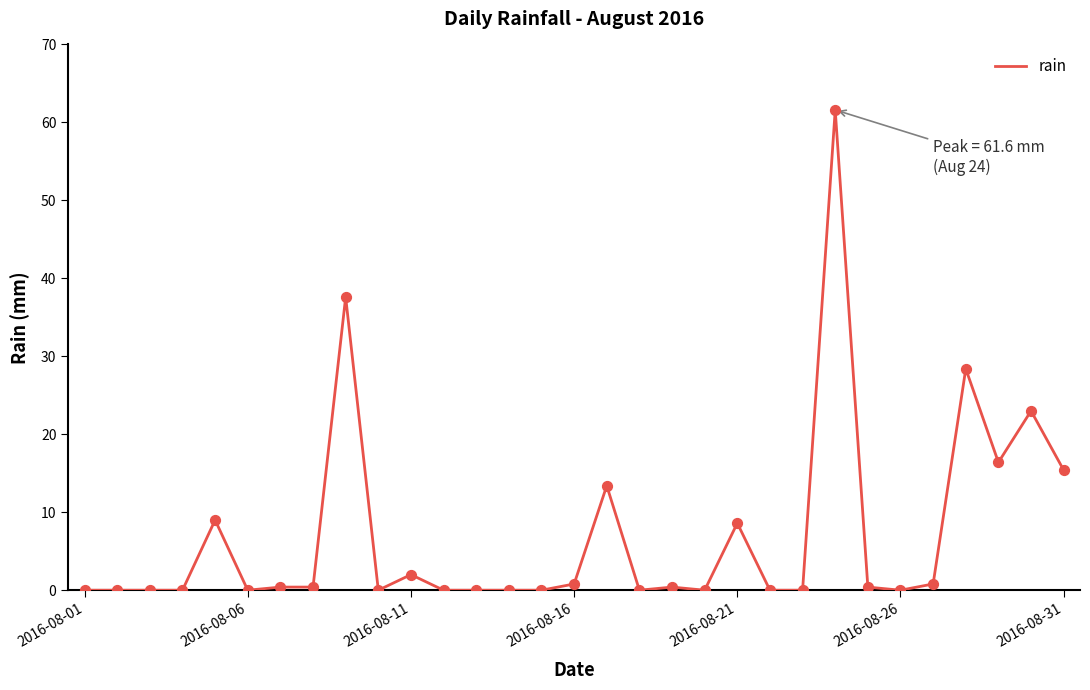

What is the greatest value displayed?

61.6